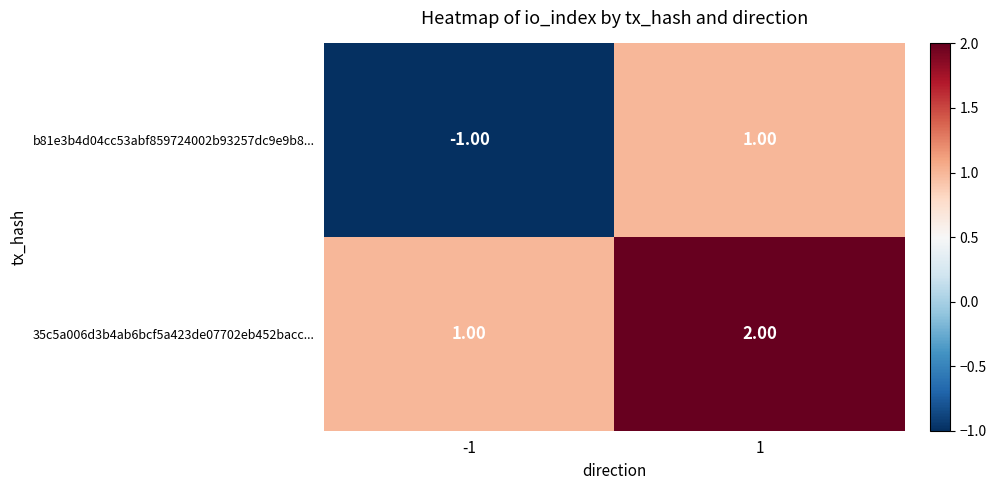

Between -1 and 1, which series saw the biggest shift?

b81e3b4d04cc53abf859724002b93257dc9e9b8...